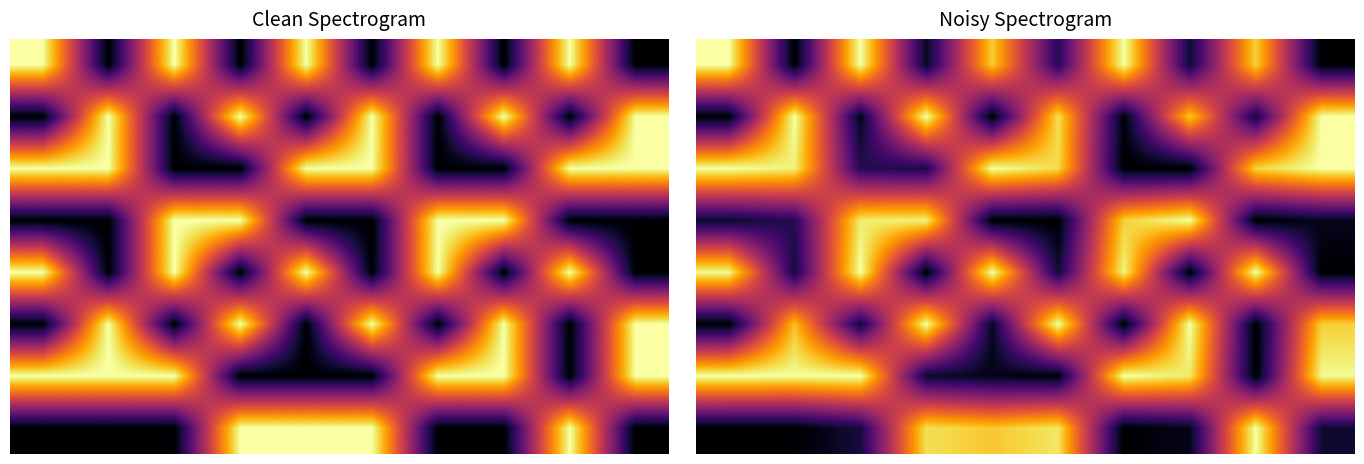

The 0 series shows 1.5 at 8. True or false?

False